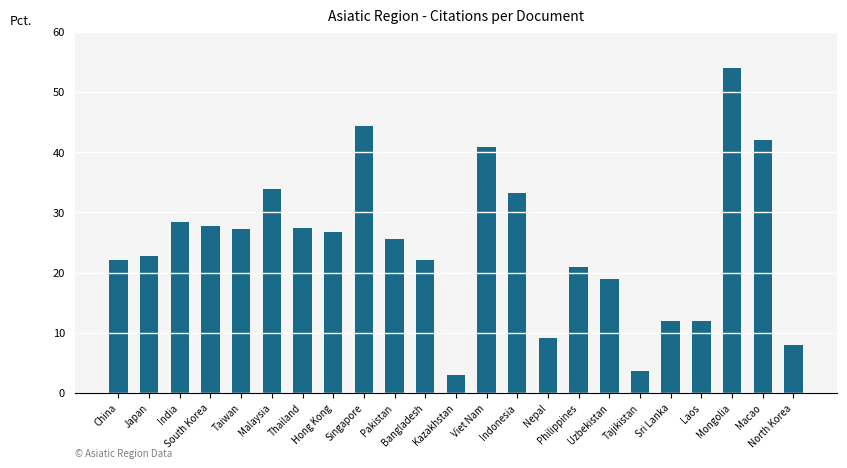

Are the bars horizontal?

No